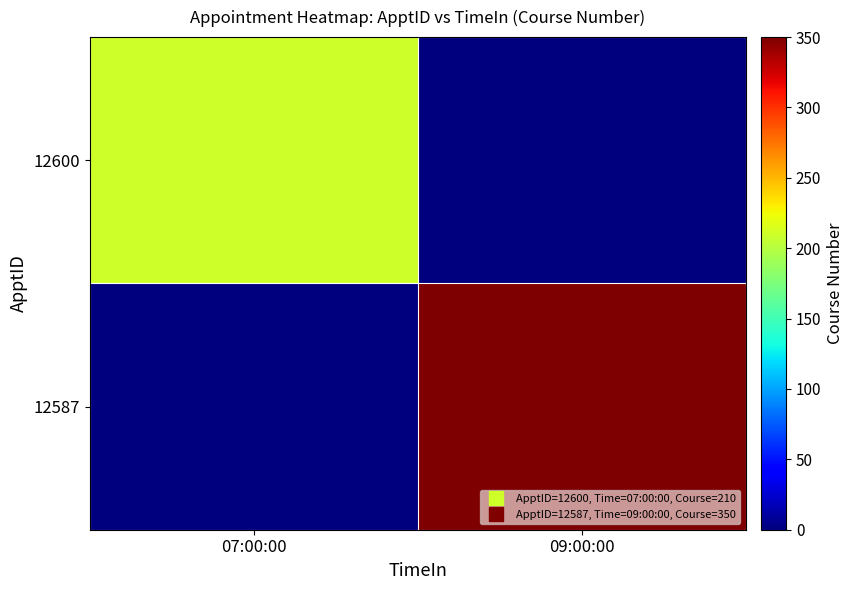

How many data points does each series have?

2